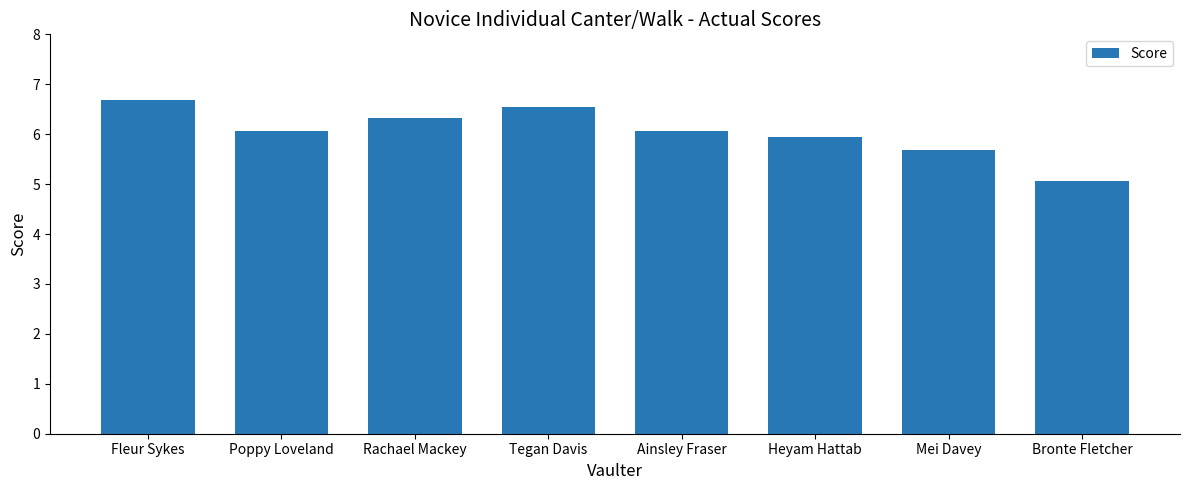

What is the label of the 2nd bar from the left?

Poppy Loveland